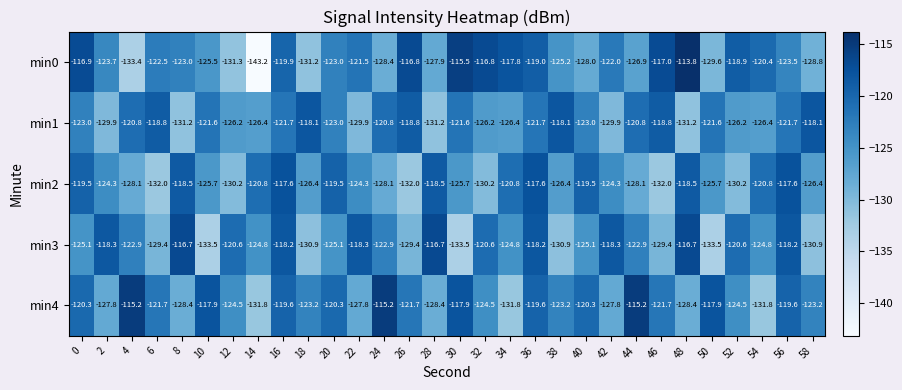

What is the sum of all min2 values?

-3729.3